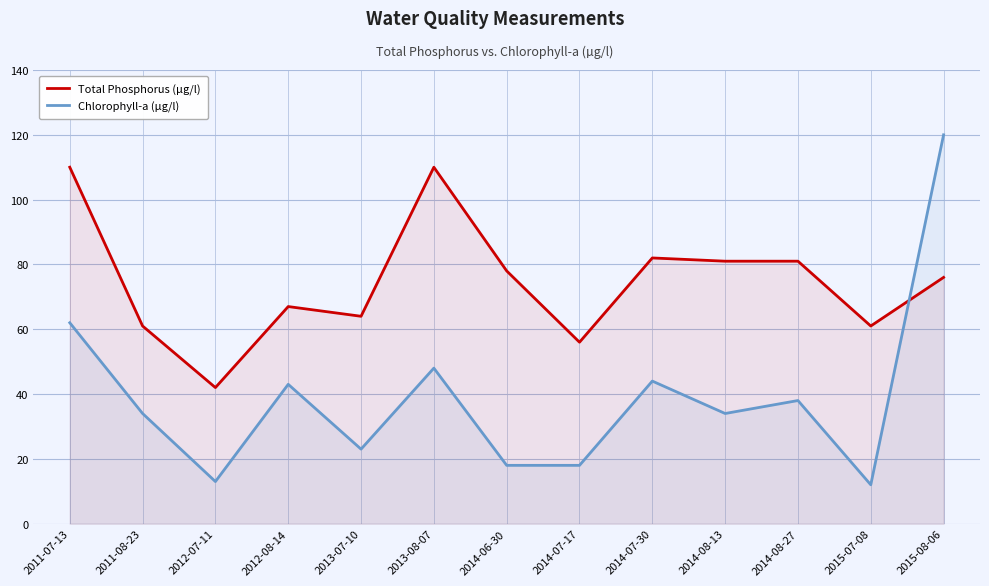

What is the minimum value for Total Phosphorus (µg/l)?

42